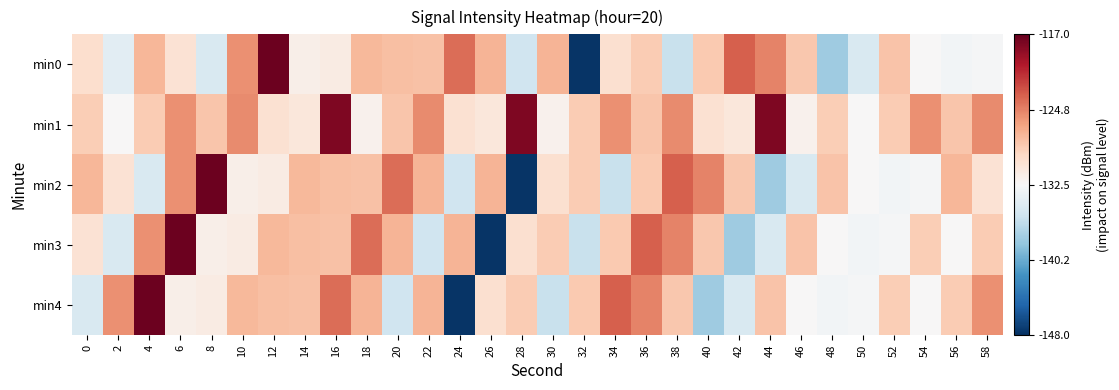

What is the minimum value shown in the chart?

-147.7